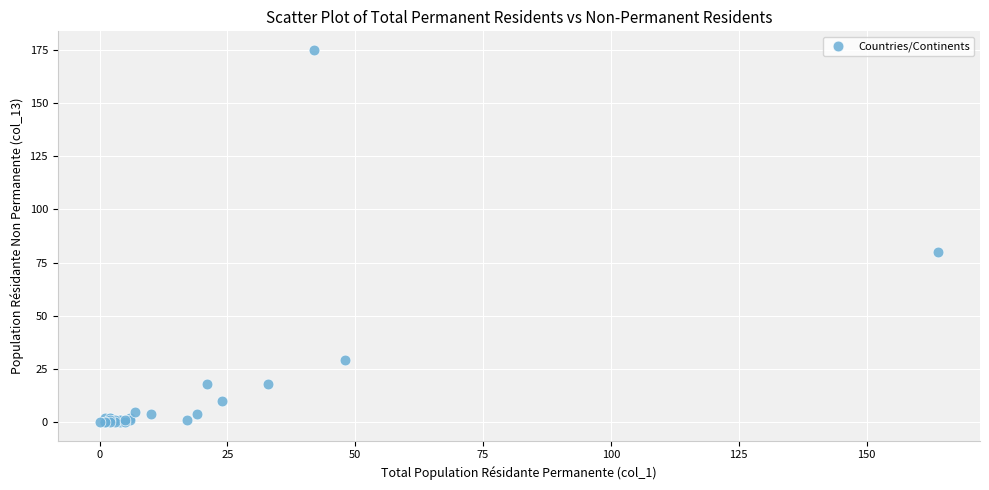

What Y value in the scatter plot is closest to 87?

80